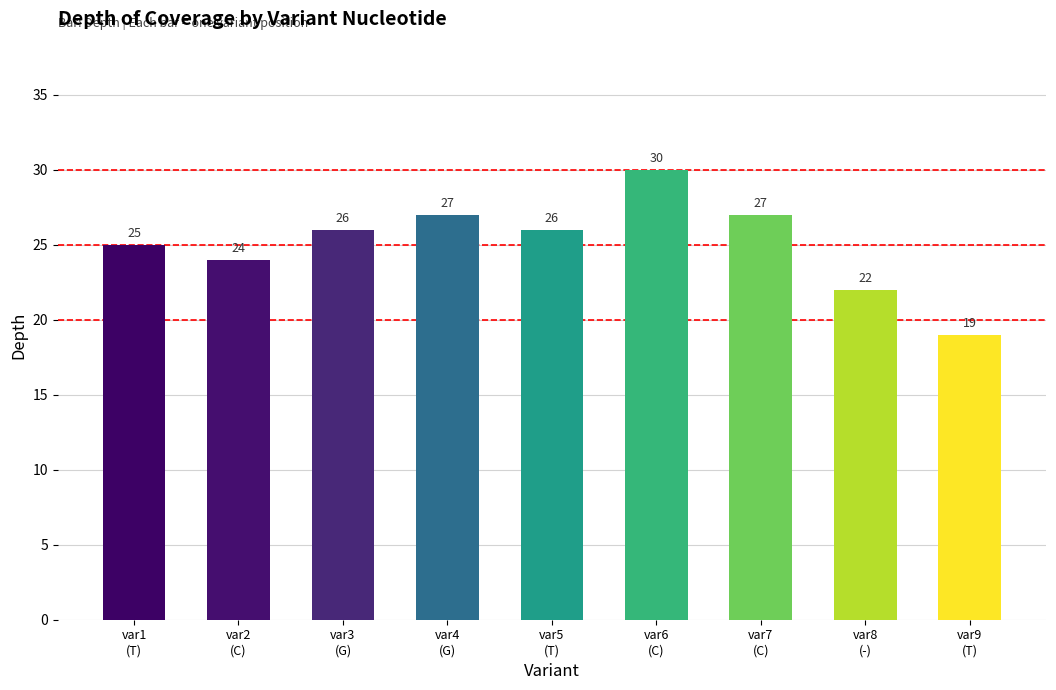

What is the difference between the maximum and minimum values?

11